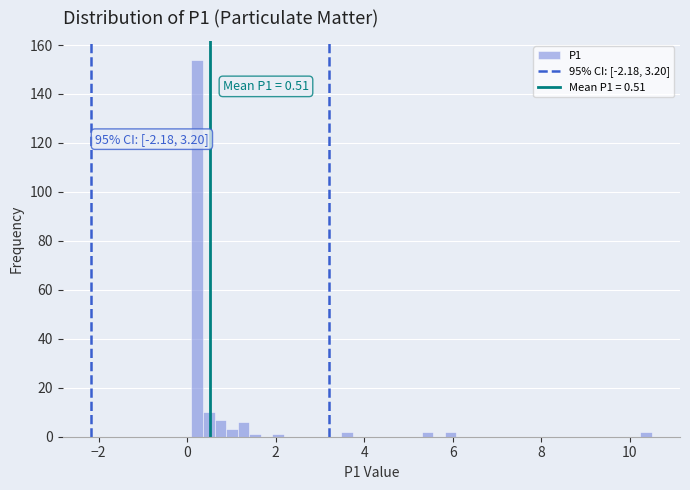

Around what value on the x-axis is the tallest bar? Give the approximate position of its centre, as read against the axis.

0.2